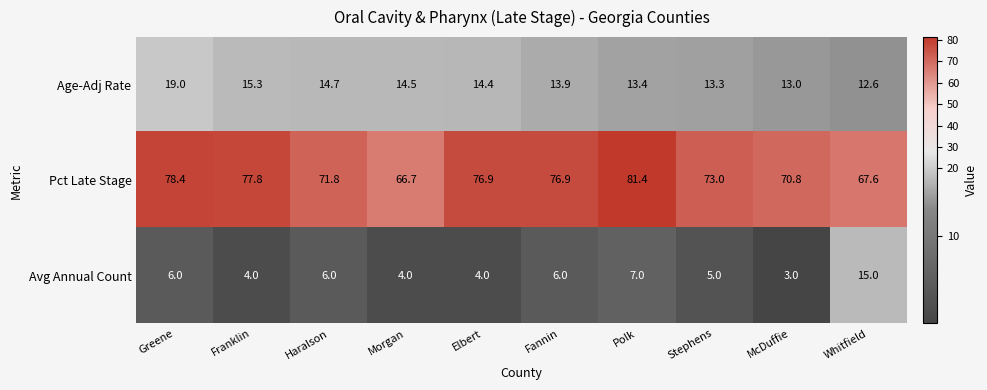

At which category does the chart reach its peak across all series?

Polk